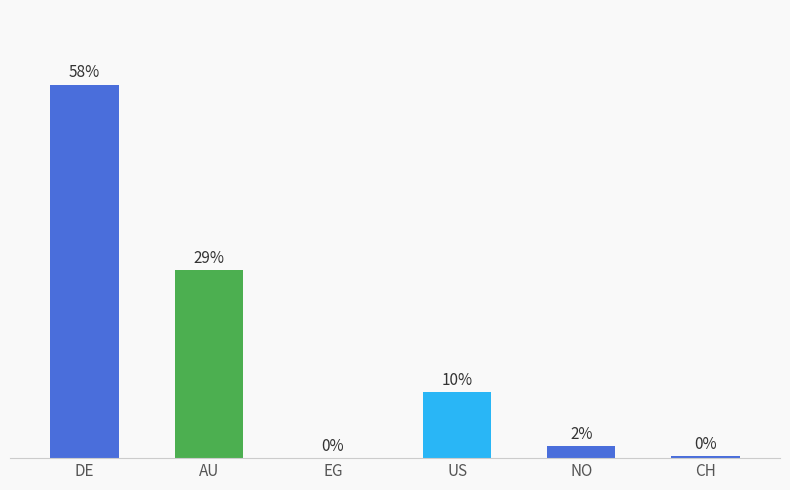

Where is the data nearest to the value 29?

AU